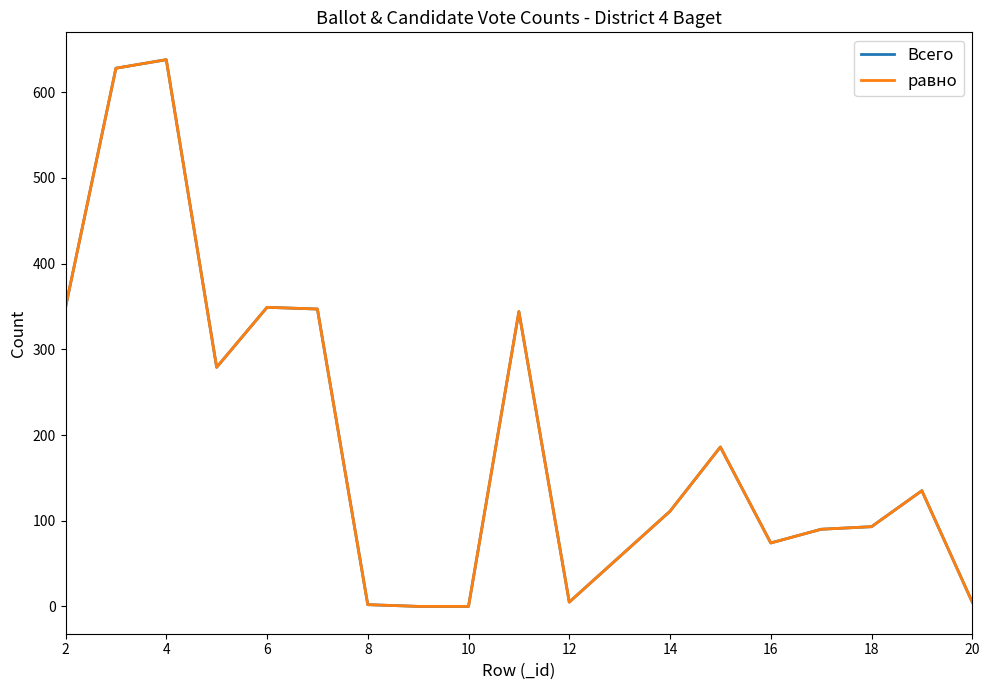

Does the chart display data point markers on the line(s)?

No